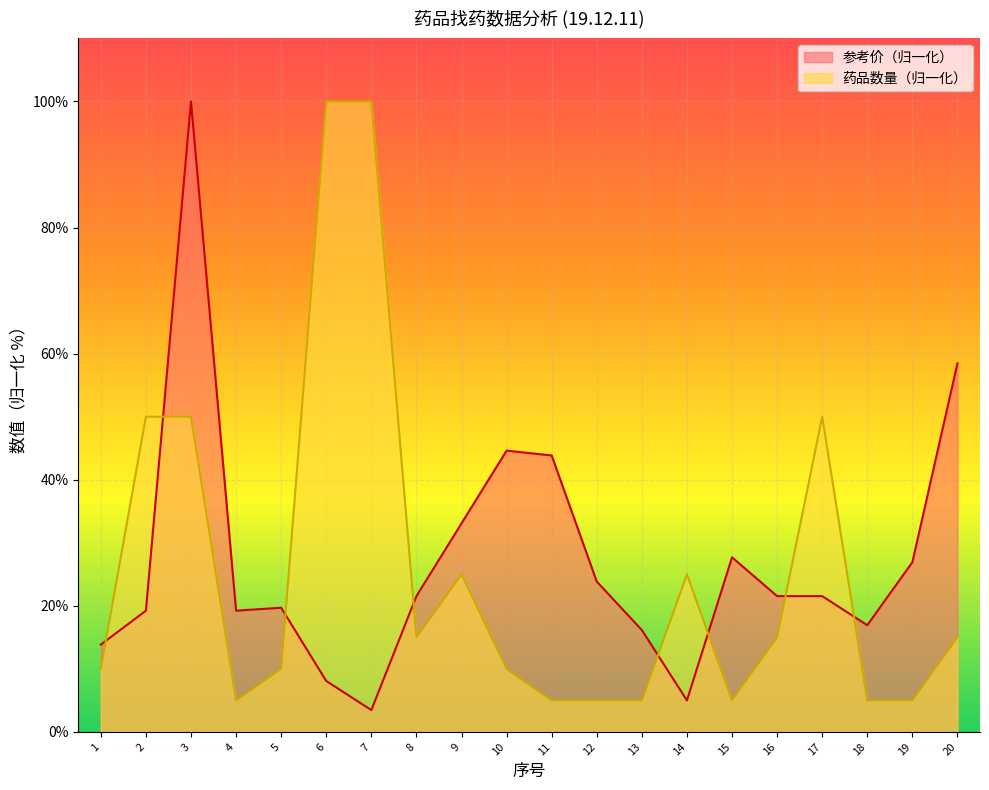

True or false: 药品数量_numeric has more than 2 points higher than both neighbors.

True